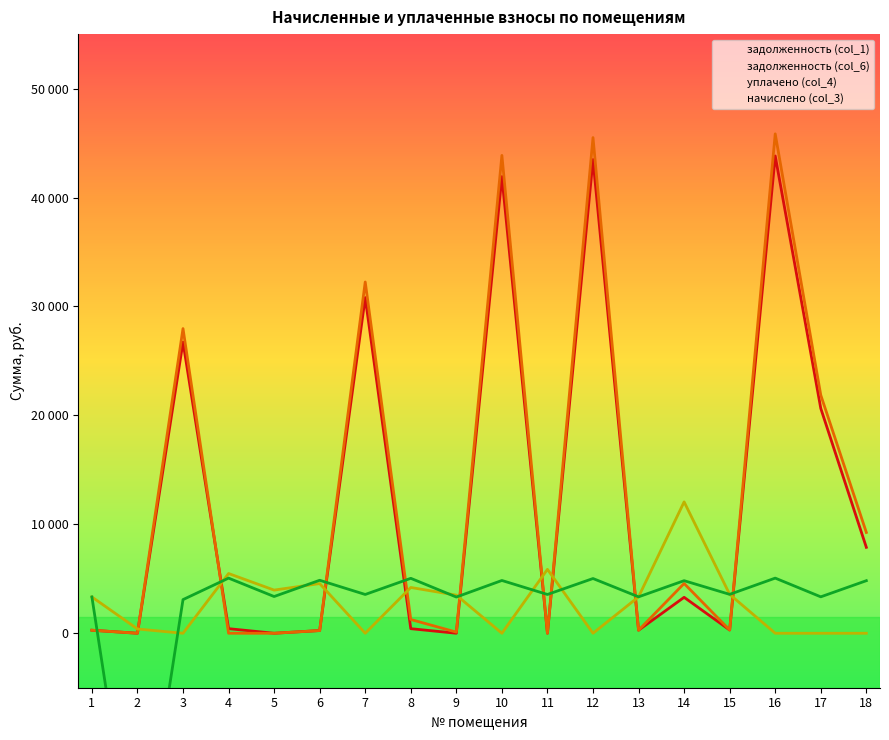

What is the value of the уплачено (col_4) point at the 13th from the left?

3343.2